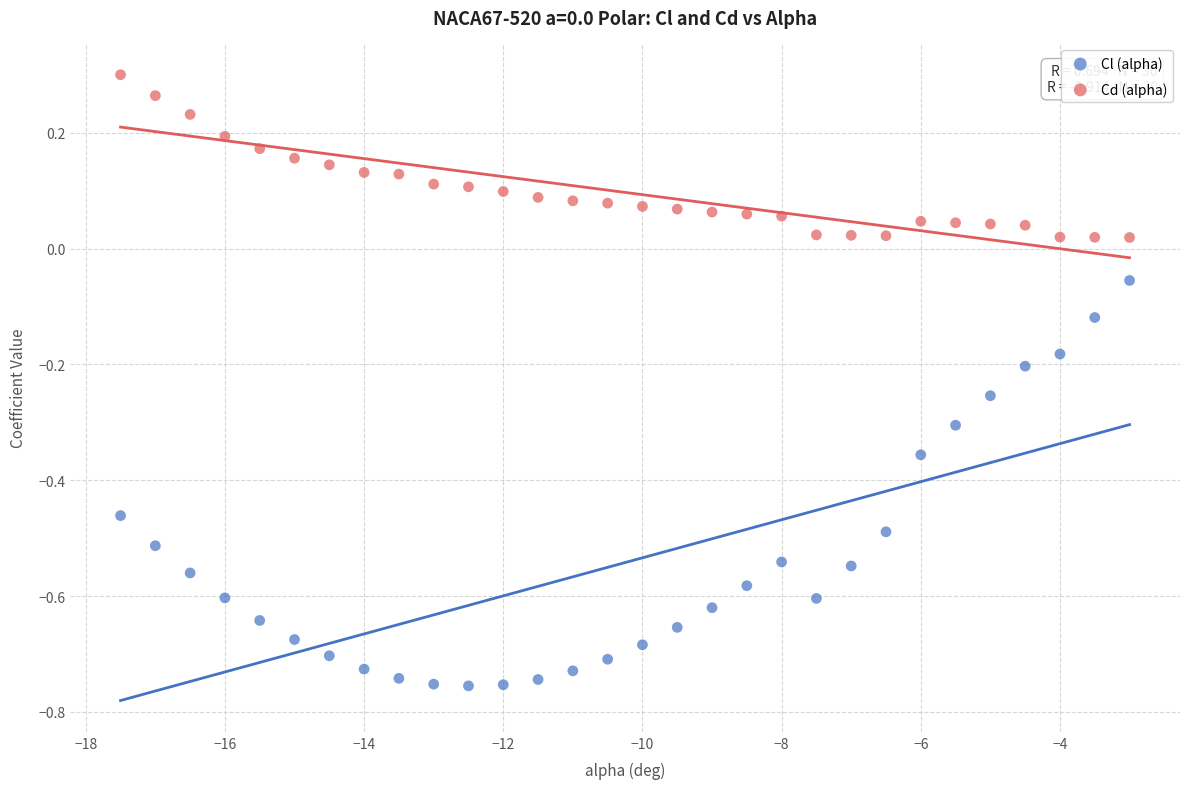

Which series contains the highest Y value?

Cd (alpha)